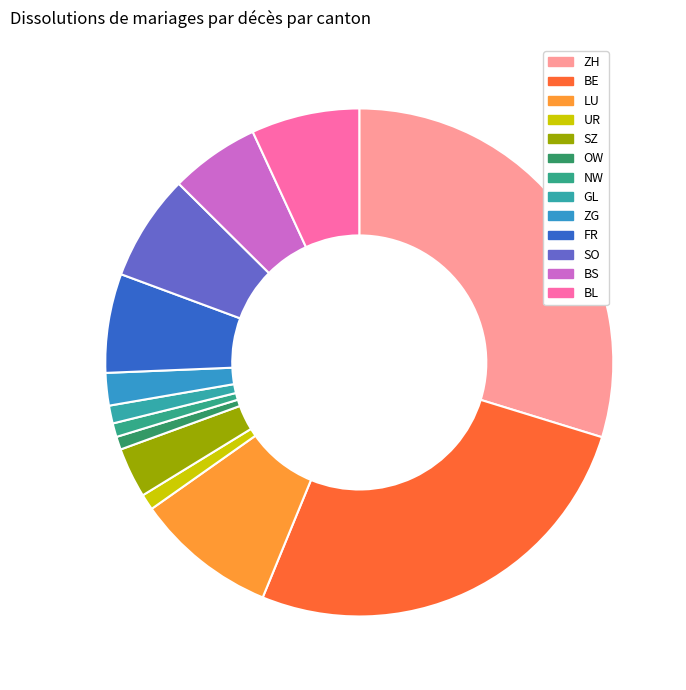

The SZ slice represents 10% of the pie. True or false?

False